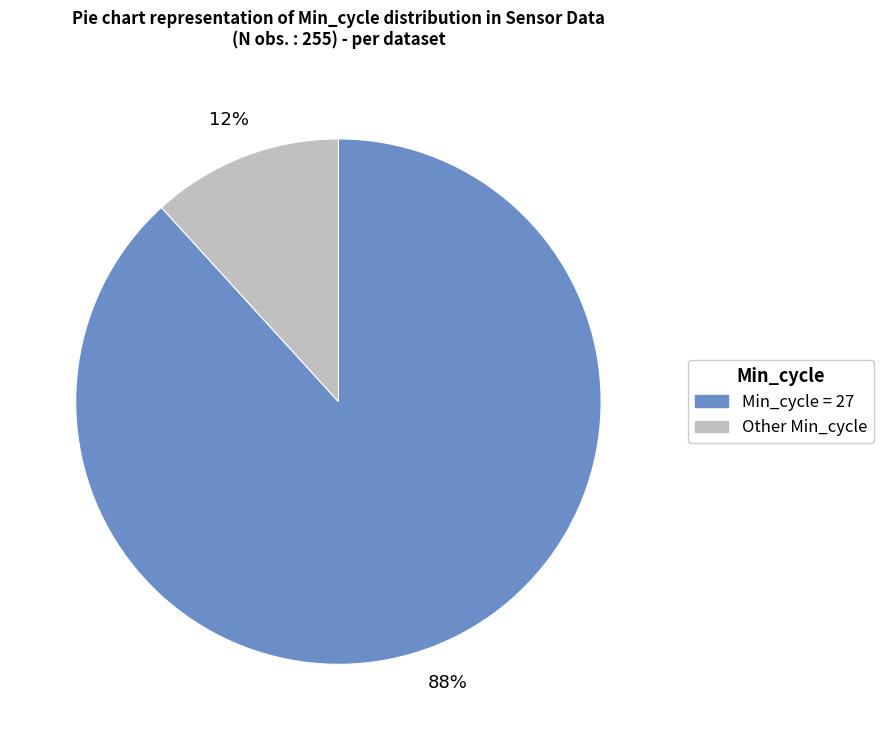

To the nearest percent, what is the difference between the largest and smallest slice percentages?

76%